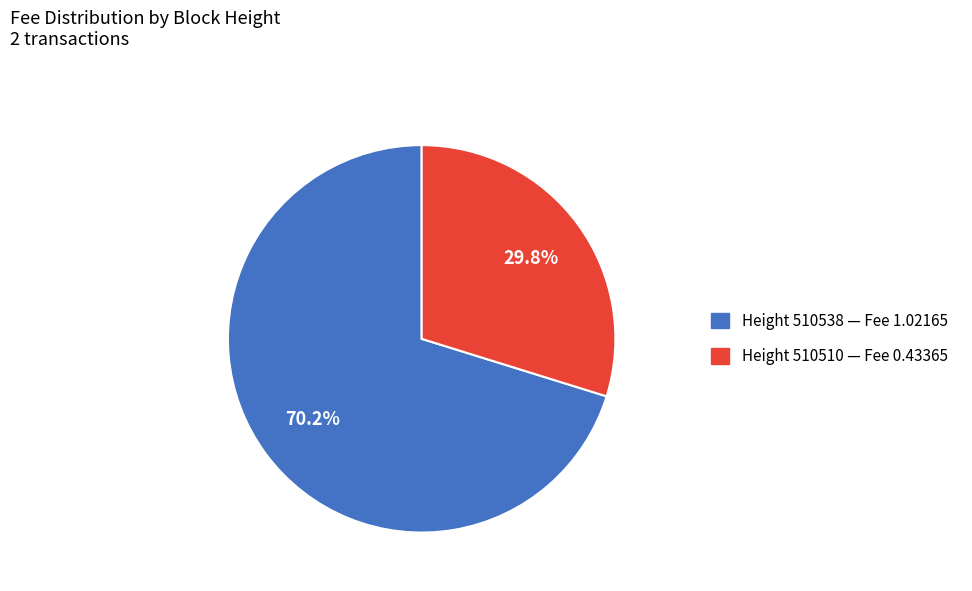

Count the number of slices in the pie.

2